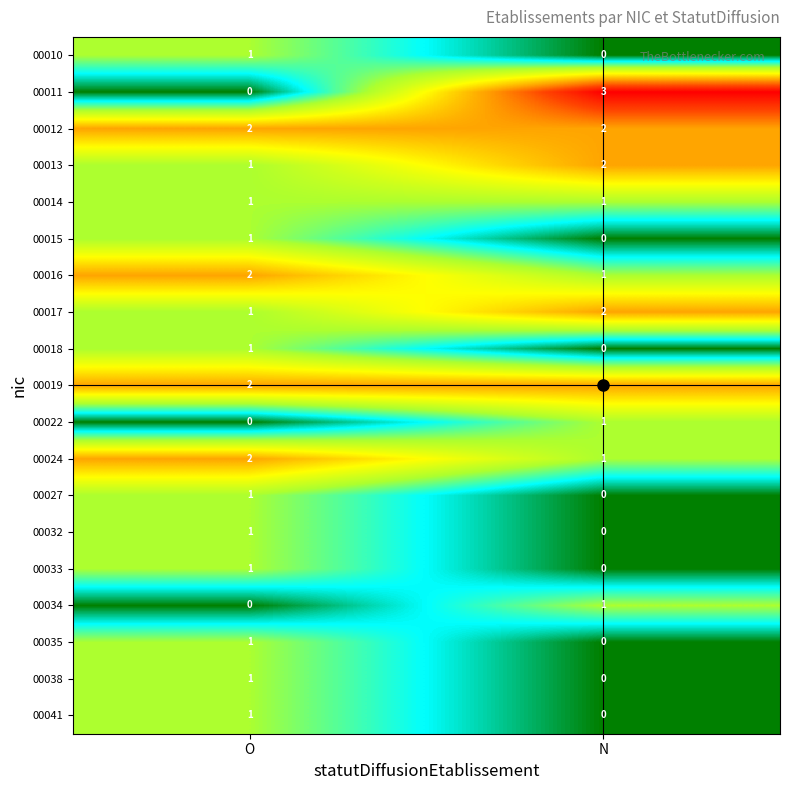

What is the difference between the 00011 values at N and O?

3